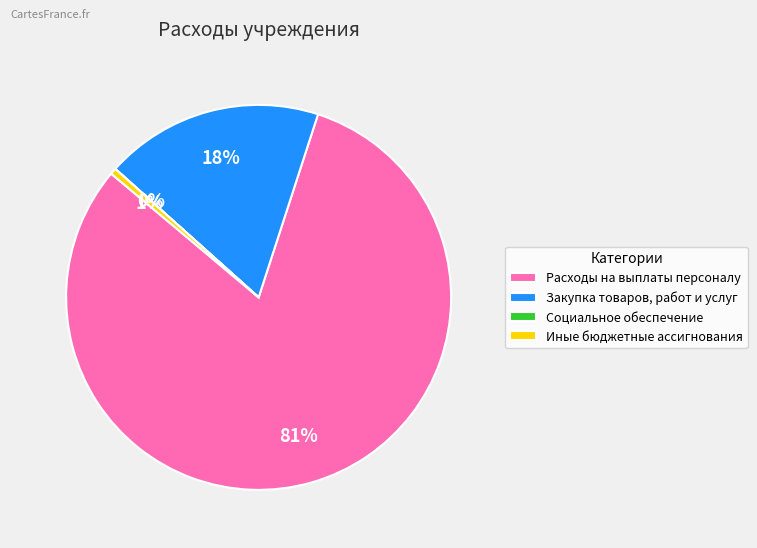

Between Иные бюджетные ассигнования and Закупка товаров, работ и услуг, which is larger?

Закупка товаров, работ и услуг